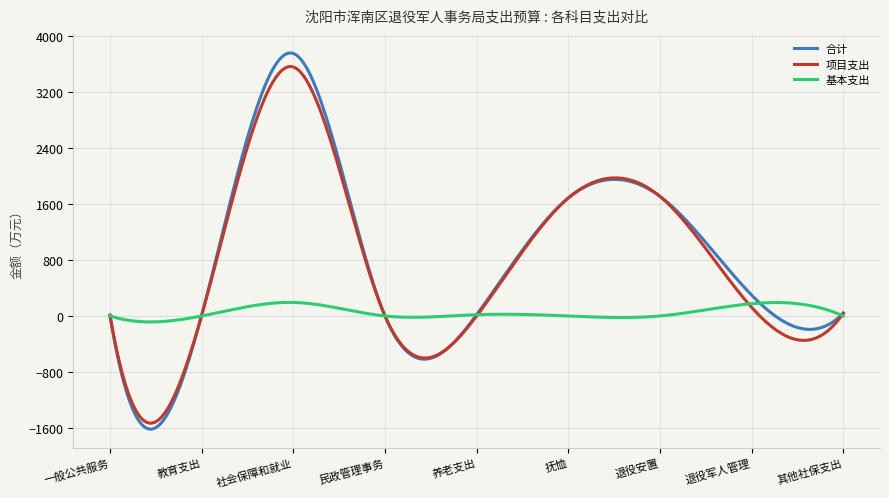

True or false: 项目支出 and 合计 cross at least once.

True